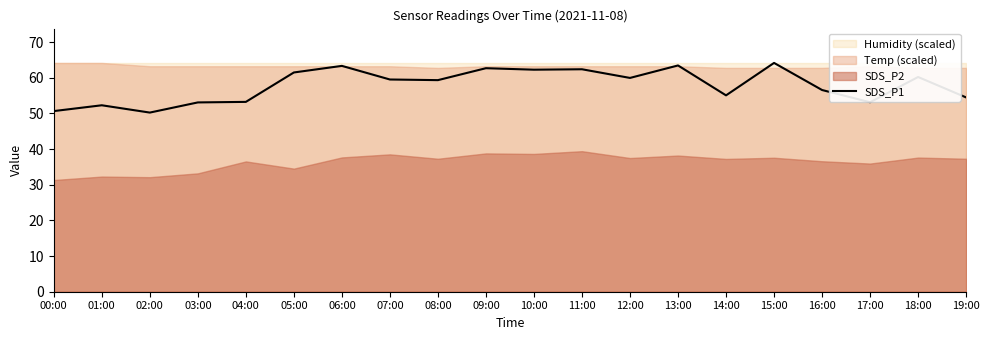

Approximately how many times larger is the value at 13:00 compared to 15:00?

1.0